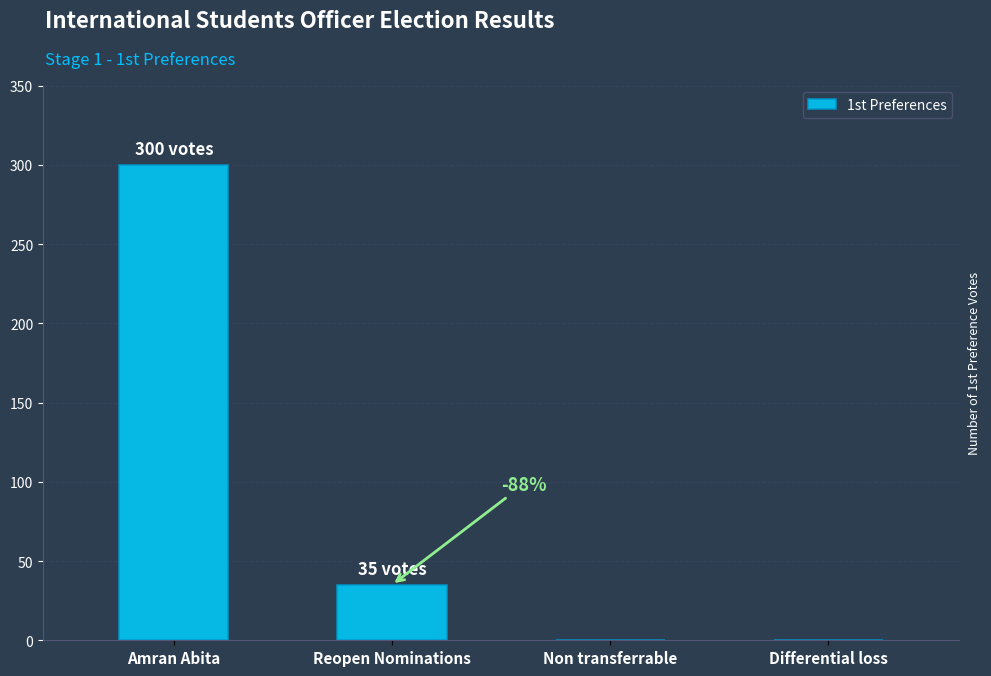

Does the chart contain stacked bars?

No